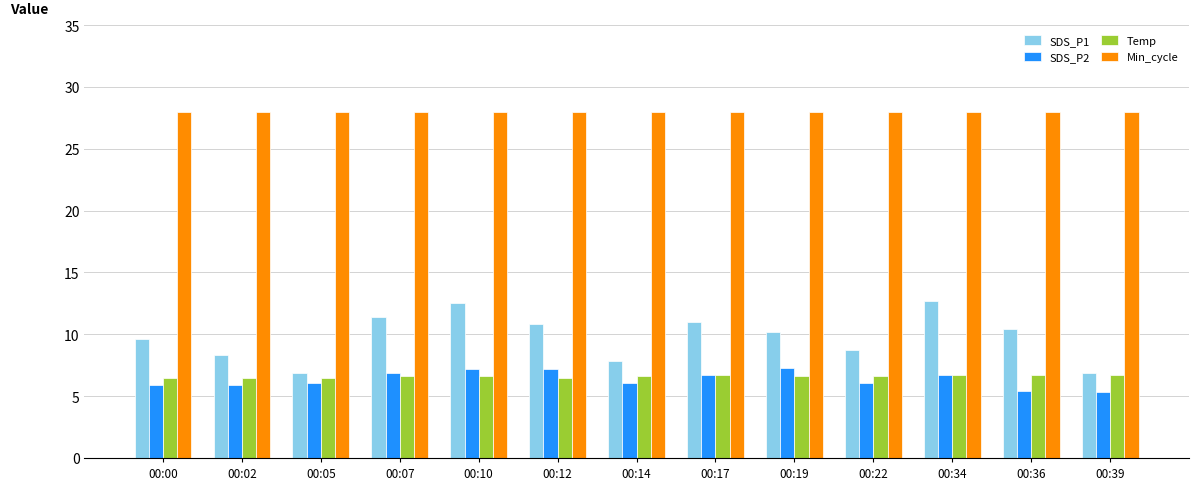

Rank the series by their maximum value, from highest to lowest.

Min_cycle, SDS_P1, SDS_P2, Temp